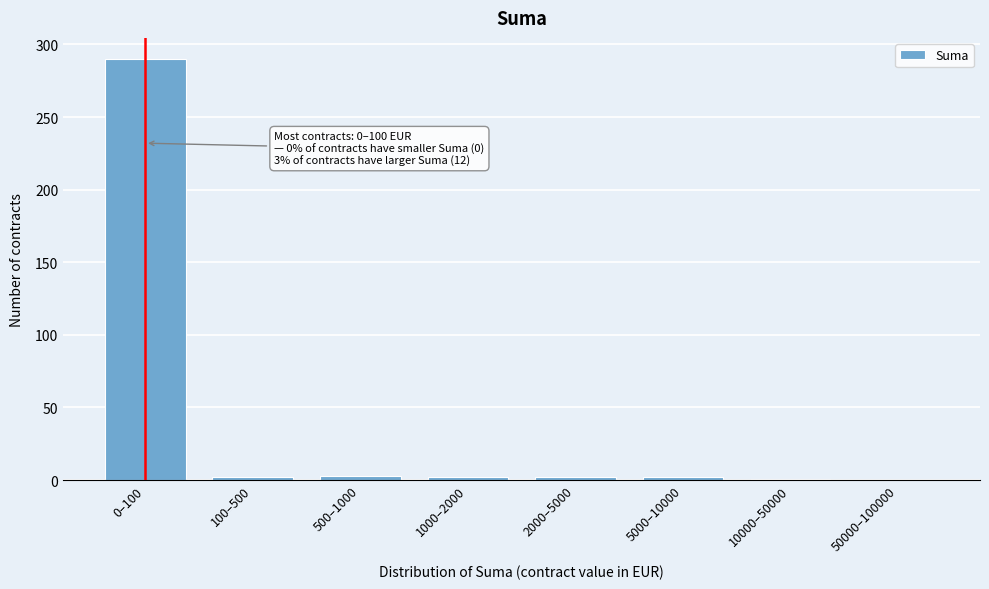

True or false: the data shows 1 at 10000–50000.

True